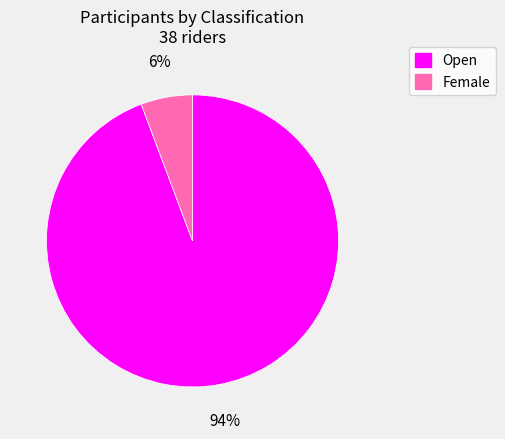

Is it true that Open is 79% of the pie?

False